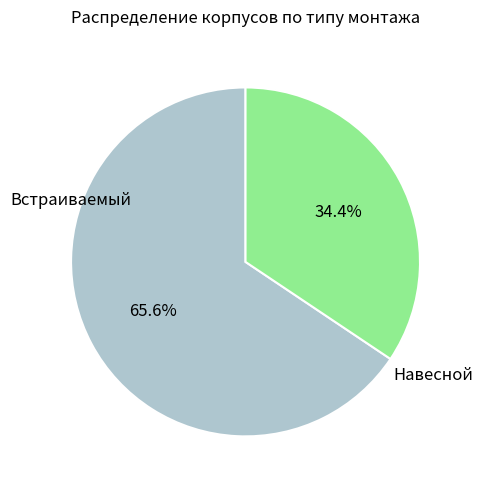

Is there a majority slice in this chart?

Yes